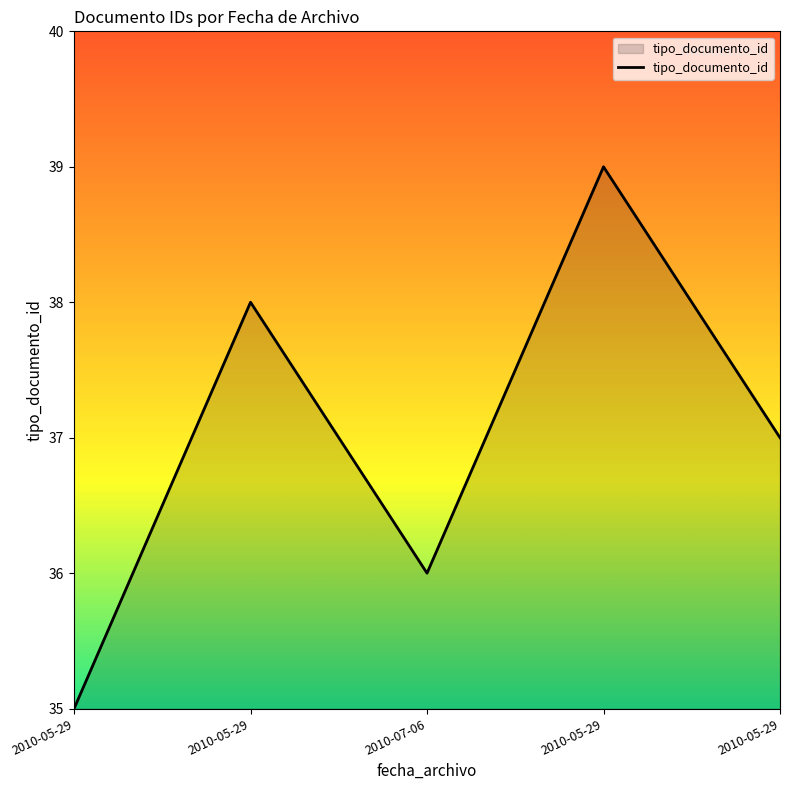

Rank the categories by value from highest to lowest.

2010-05-29, 2010-05-29, 2010-05-29, 2010-07-06, 2010-05-29